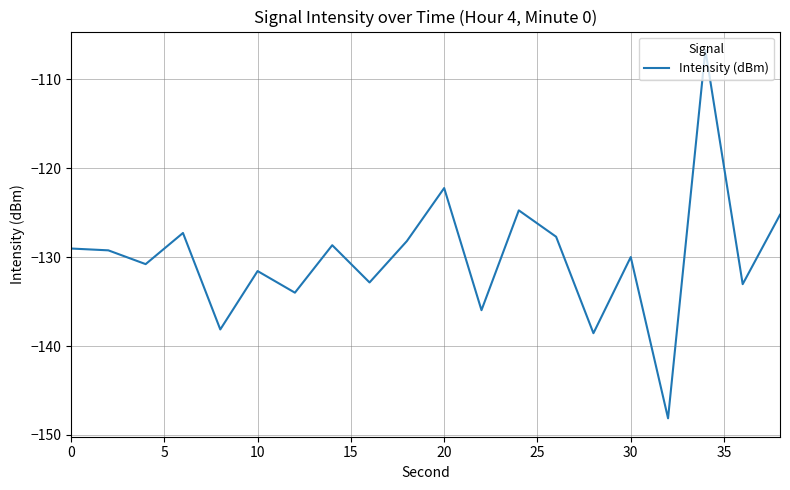

What is the difference between the maximum and minimum values?

41.4